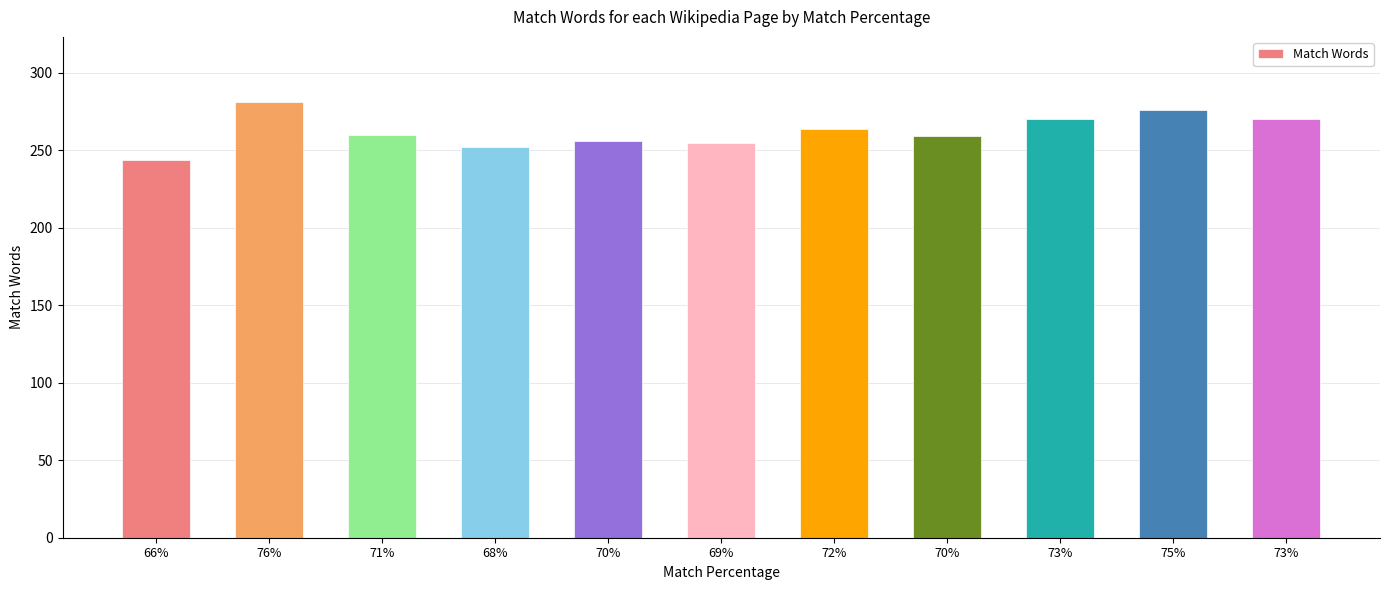

Count the number of data series in this chart.

1